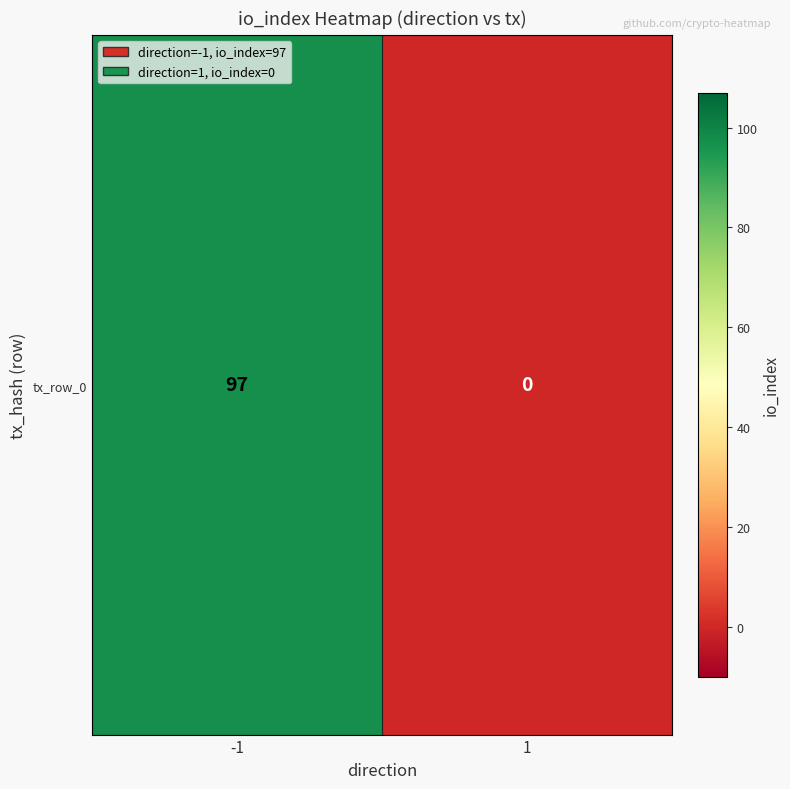

The value at 1 is 0. True or false?

True